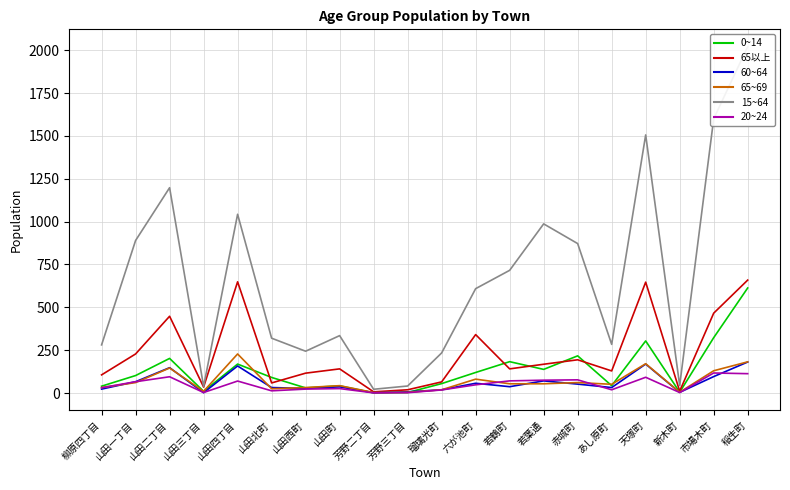

What is the sum of all 0~14 values?

2691